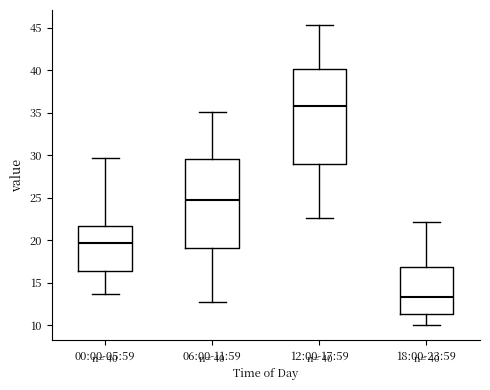

Comparing the boxes themselves (not the whiskers), which one is the tallest?

12:00-17:59